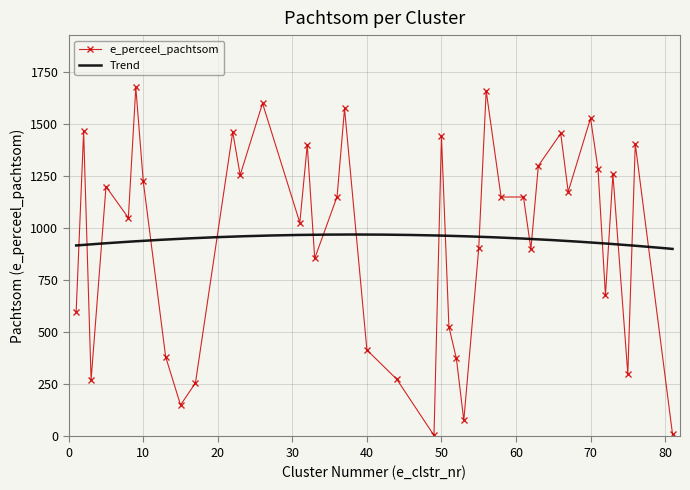

List the labels in order of value, smallest first.

49, 81, 53, 15, 17, 3, 44, 75, 52, 13, 40, 51, 1, 72, 33, 62, 55, 31, 8, 58, 61, 36, 67, 5, 10, 23, 73, 71, 63, 32, 76, 50, 66, 22, 2, 70, 37, 26, 56, 9